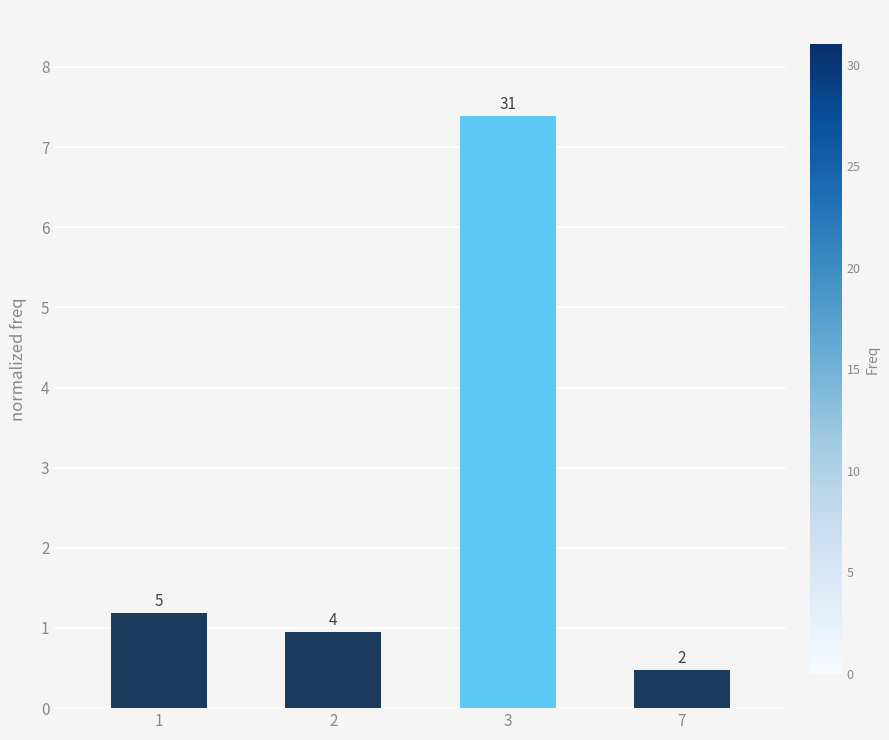

What is the ratio of the value at 2 to the value at 1?

0.8